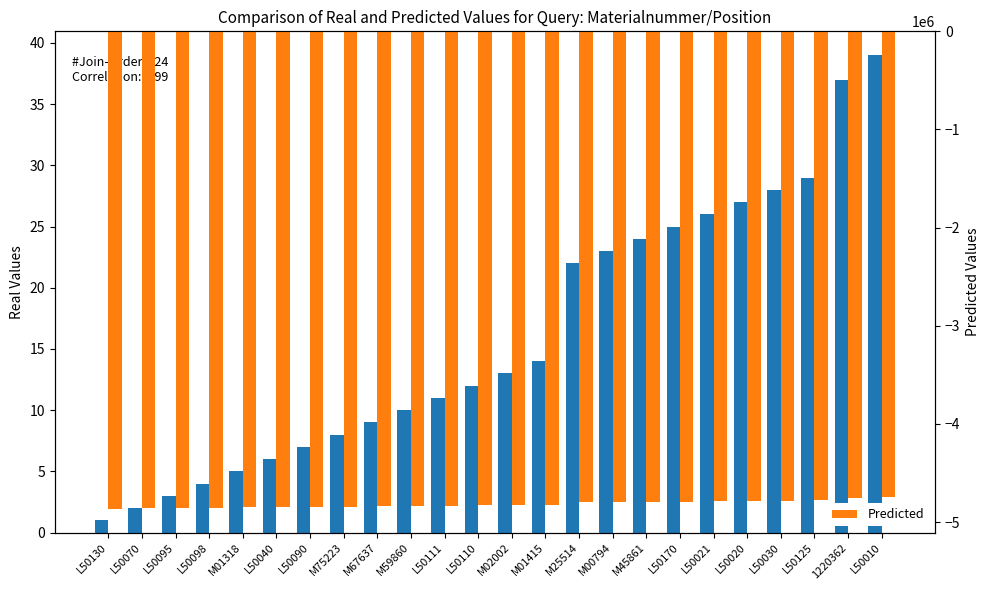

What is the total value across all series at M00794?

-4796821